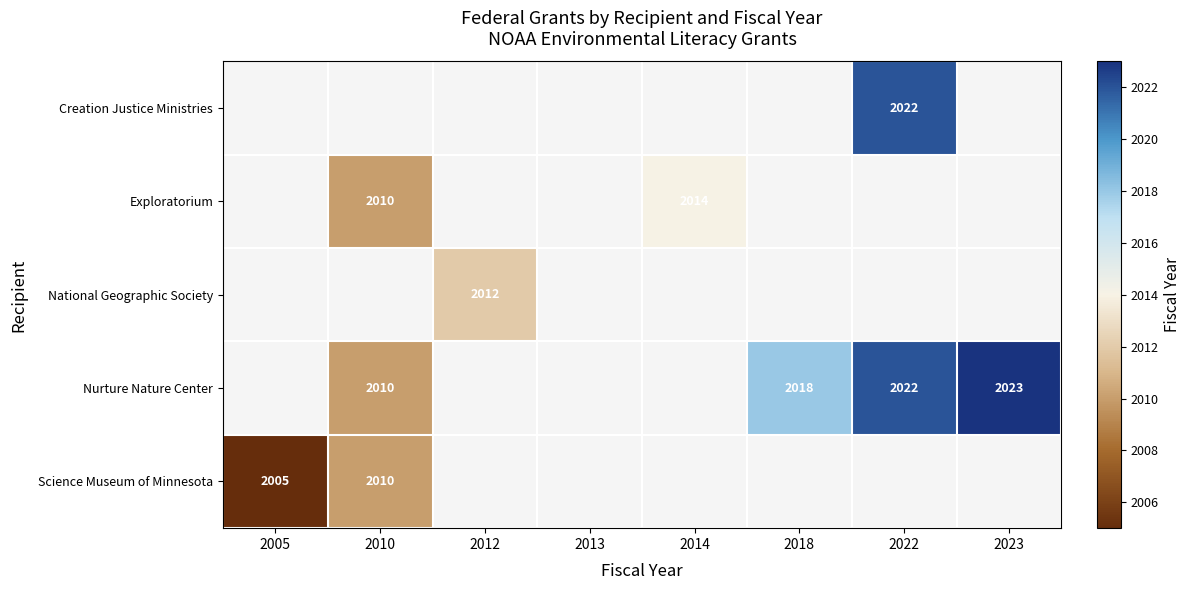

The value of Nurture Nature Center at 2022 is 2022. True or false?

True